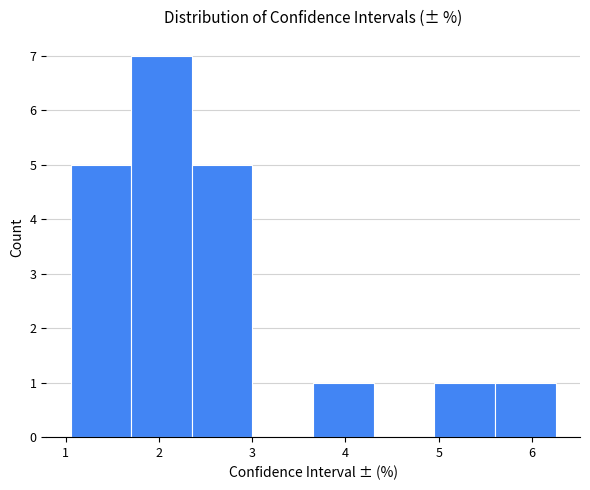

Over which range of the x-axis is the bar tallest?

1.7 to 2.4